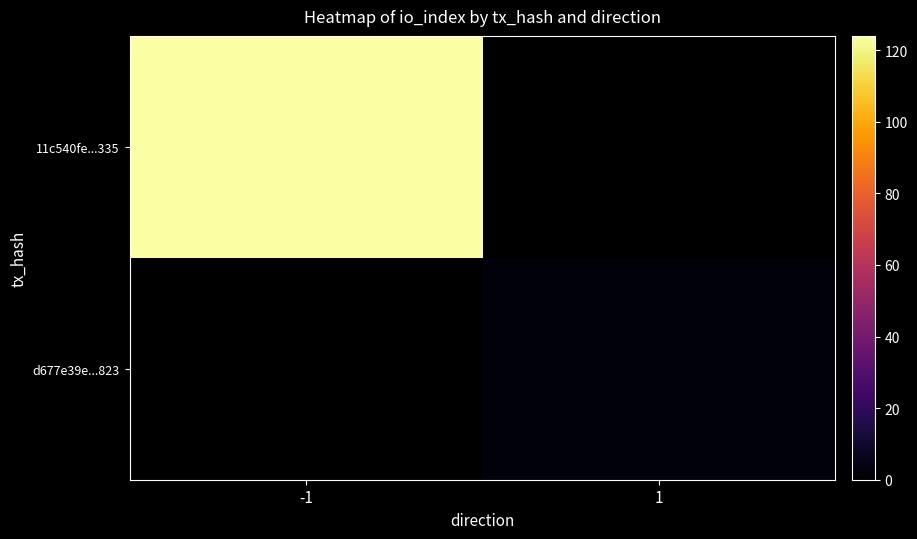

Which label corresponds to the smallest value in the chart?

1